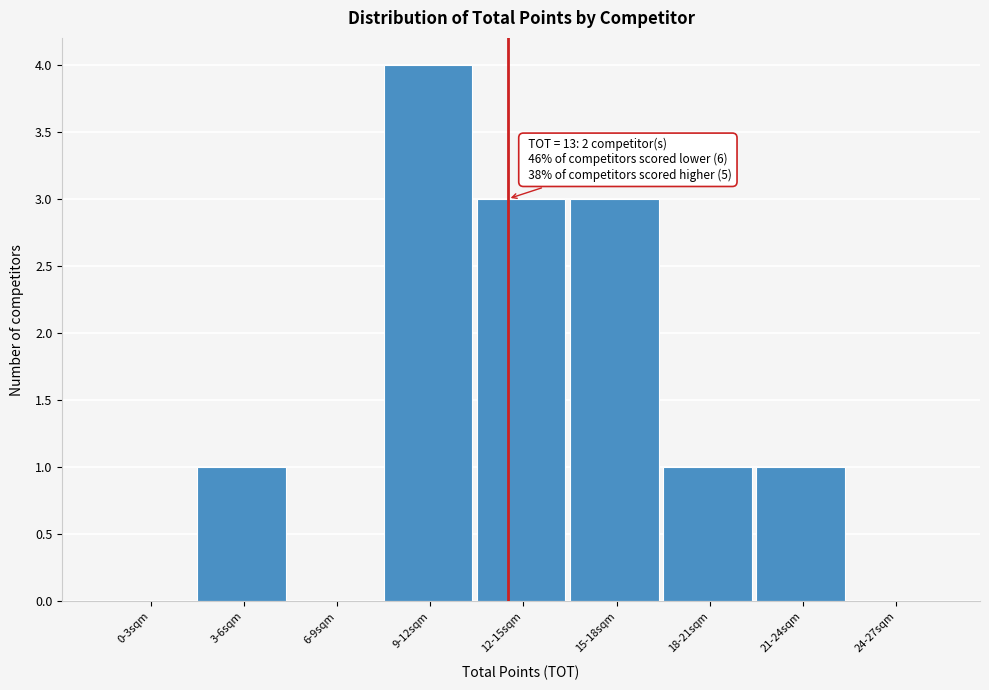

Reading left to right, what are all the values shown in this chart?

0-3sqm=0	3-6sqm=1	6-9sqm=0	9-12sqm=4	12-15sqm=3	15-18sqm=3	18-21sqm=1	21-24sqm=1	24-27sqm=0